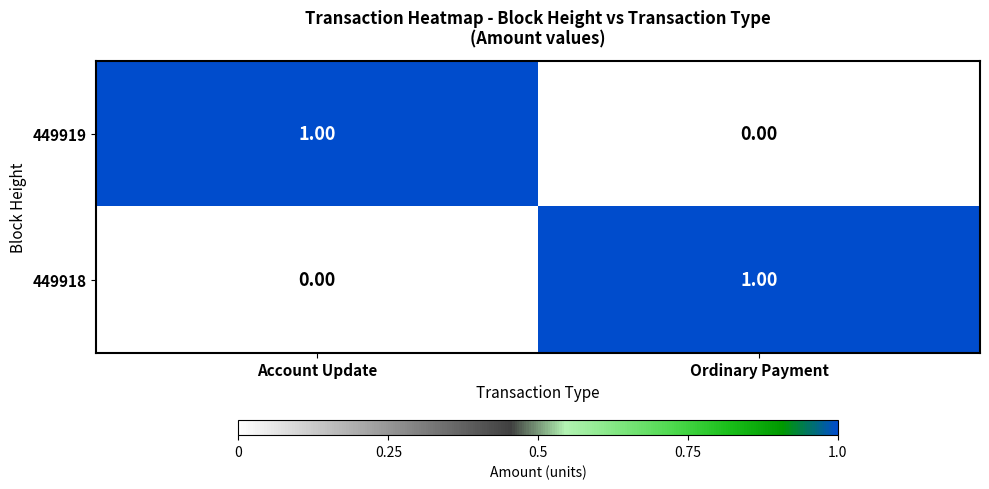

At which label is 449918 closest to 0?

Account Update